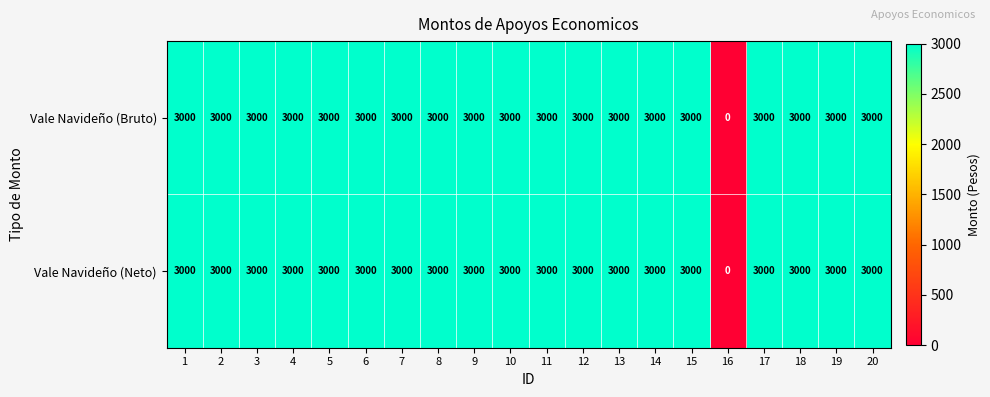

What is the total value across all series at 4?

6000